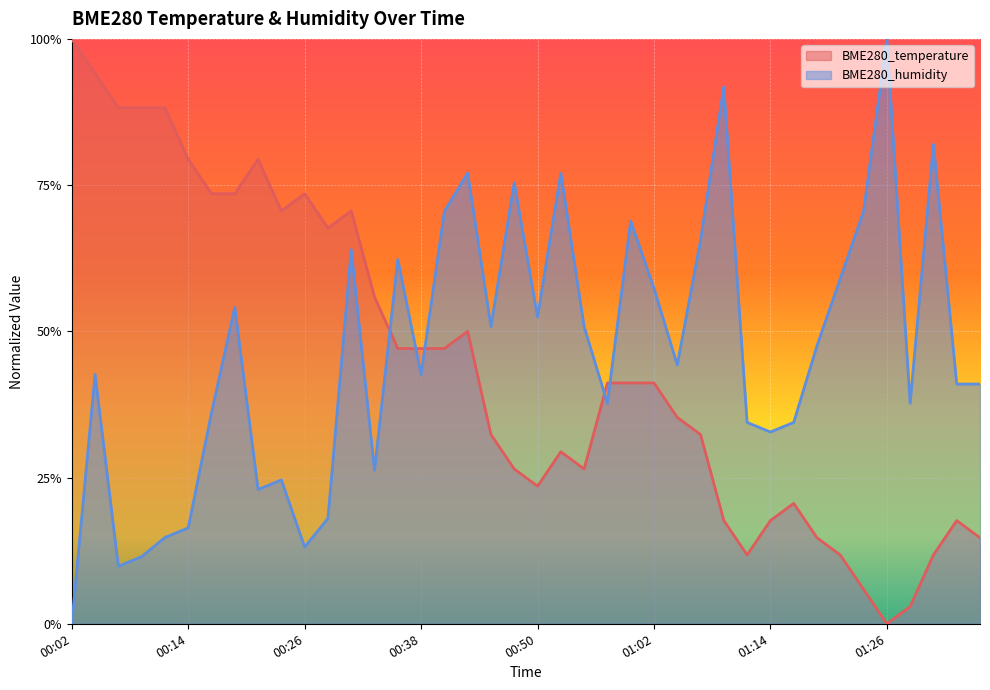

True or false: BME280_humidity has more than 0 interior local peaks.

True